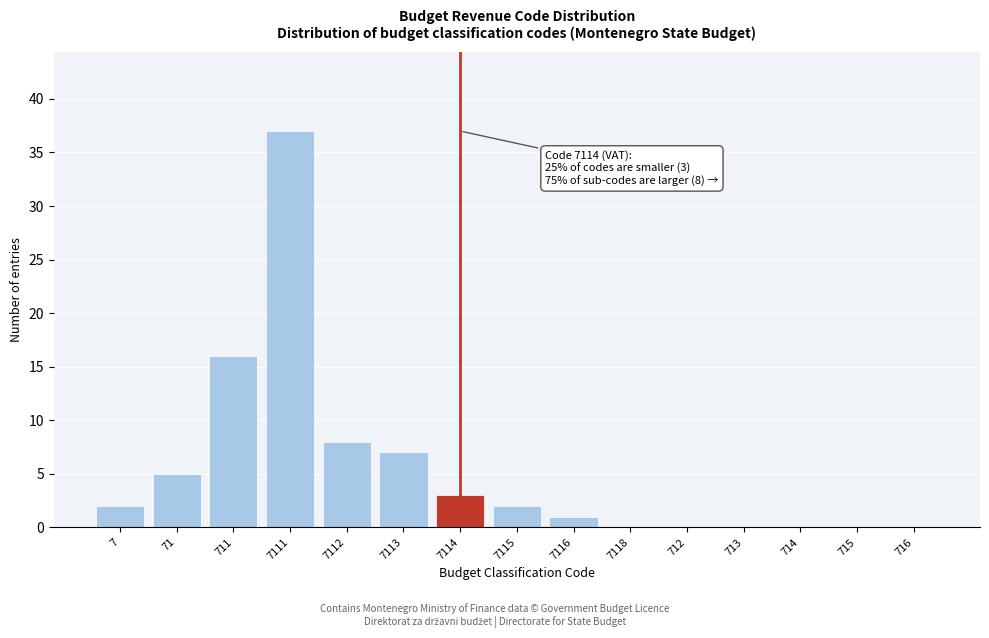

Reading left to right, extract all data points from this chart.

7=2	71=5	711=16	7111=37	7112=8	7113=7	7114=3	7115=2	7116=1	7118=0	712=0	713=0	714=0	715=0	716=0